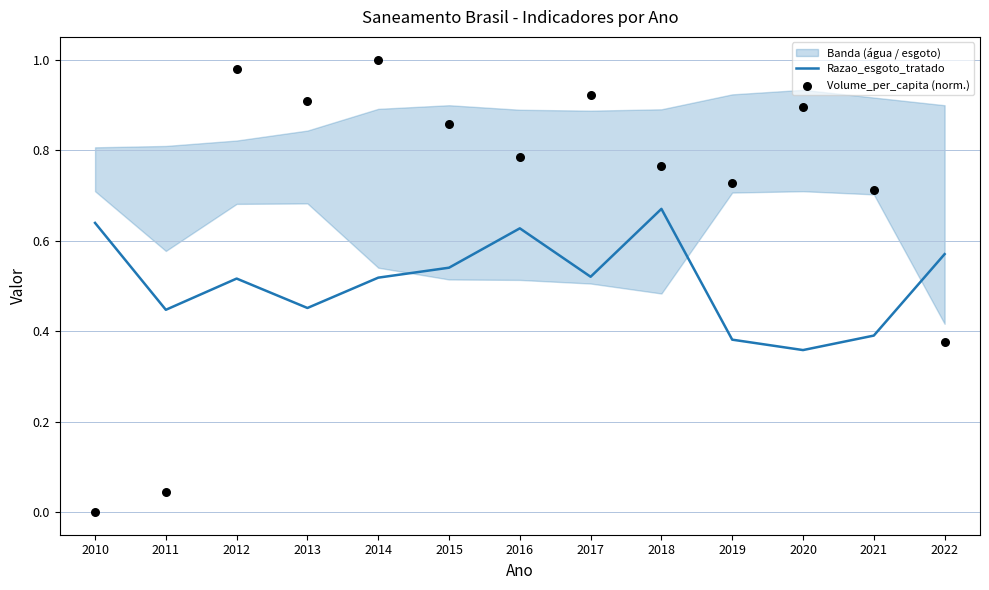

What is the total value across all series at 2016?

1.4